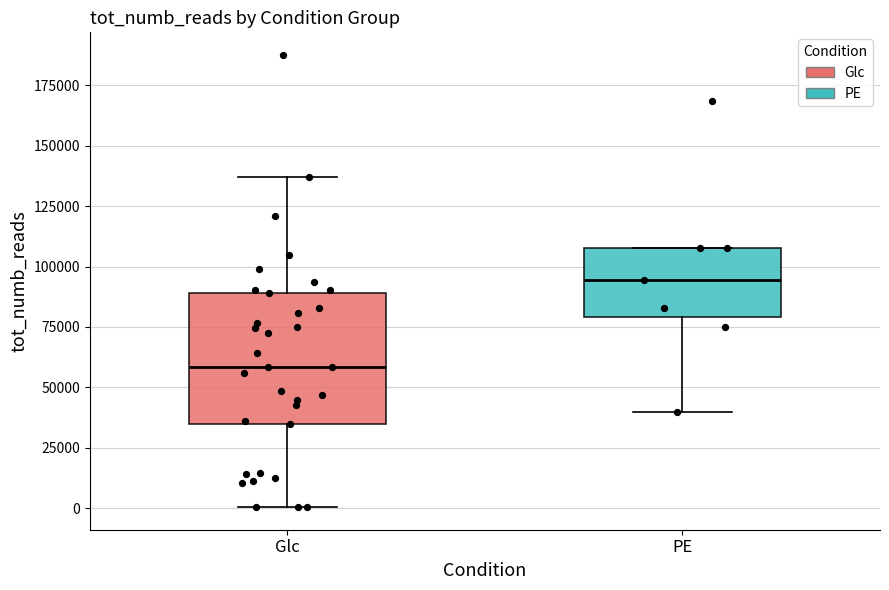

Which box is the tallest, from its lower edge to its upper edge?

Glc